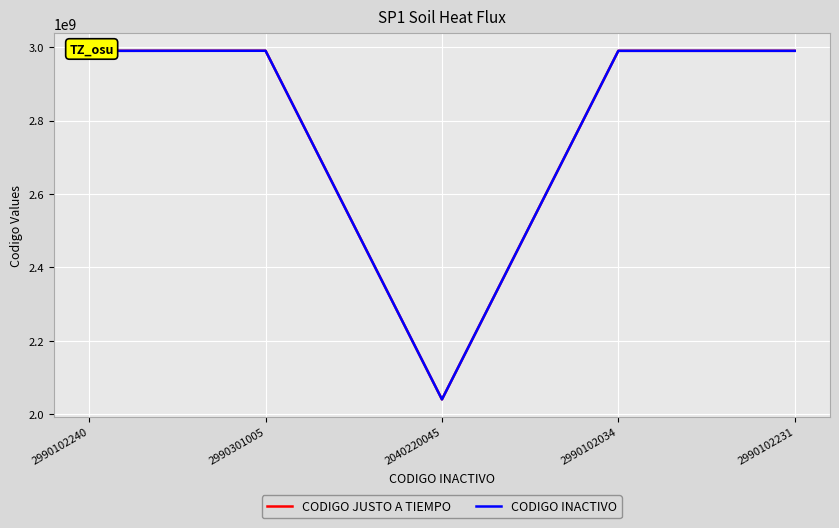

Which series changed the most between 2040220045 and 2990102034?

CODIGO JUSTO A TIEMPO